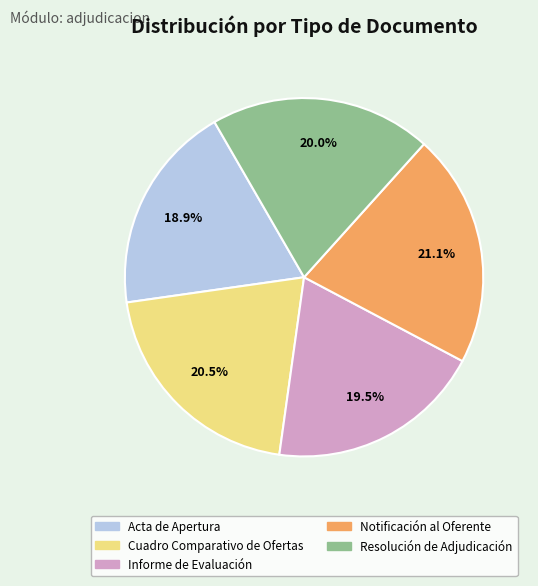

What is the ratio of the value at Resolución de Adjudicación to the value at Informe de Evaluación?

1.0